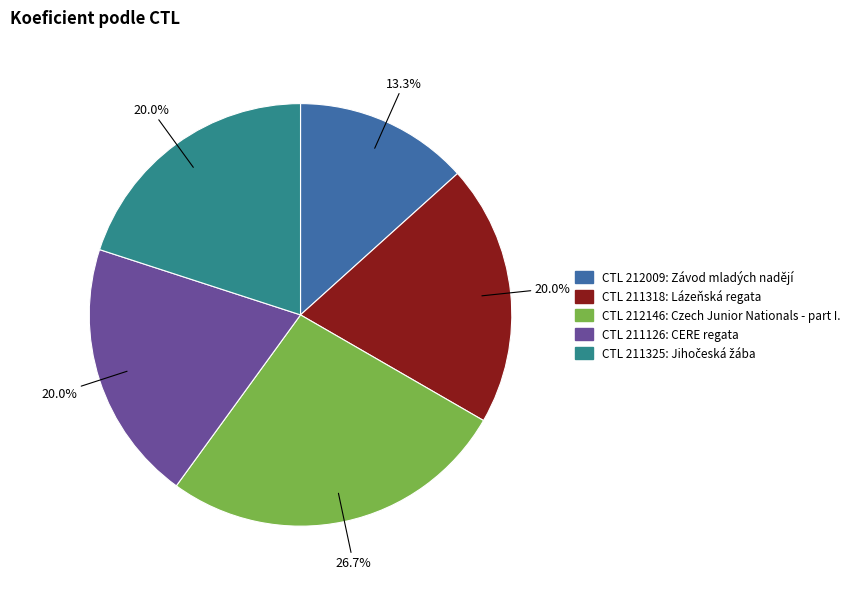

Is CTL 211126: CERE regata the majority of the pie?

No